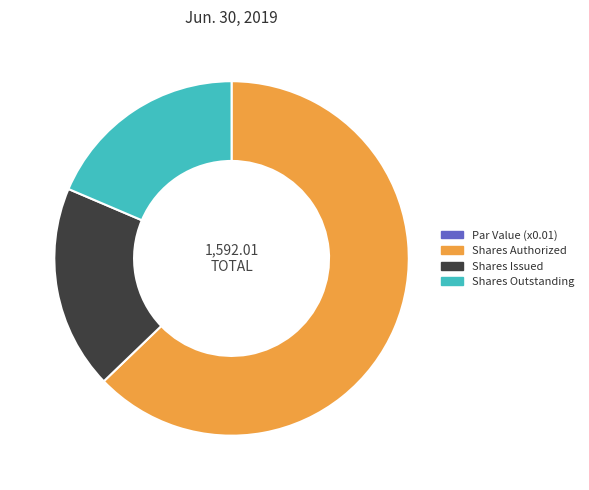

What is the largest slice in the pie chart?

Shares Authorized